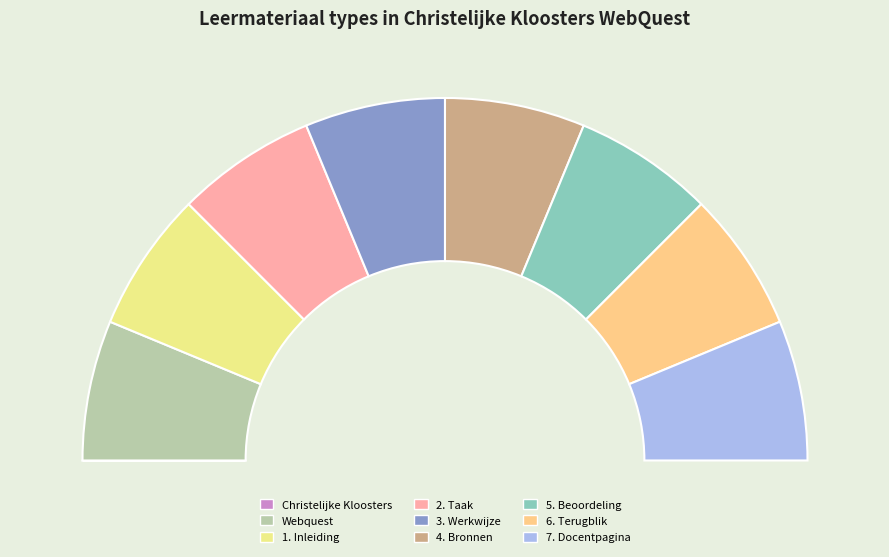

How many segments does this pie chart have?

9